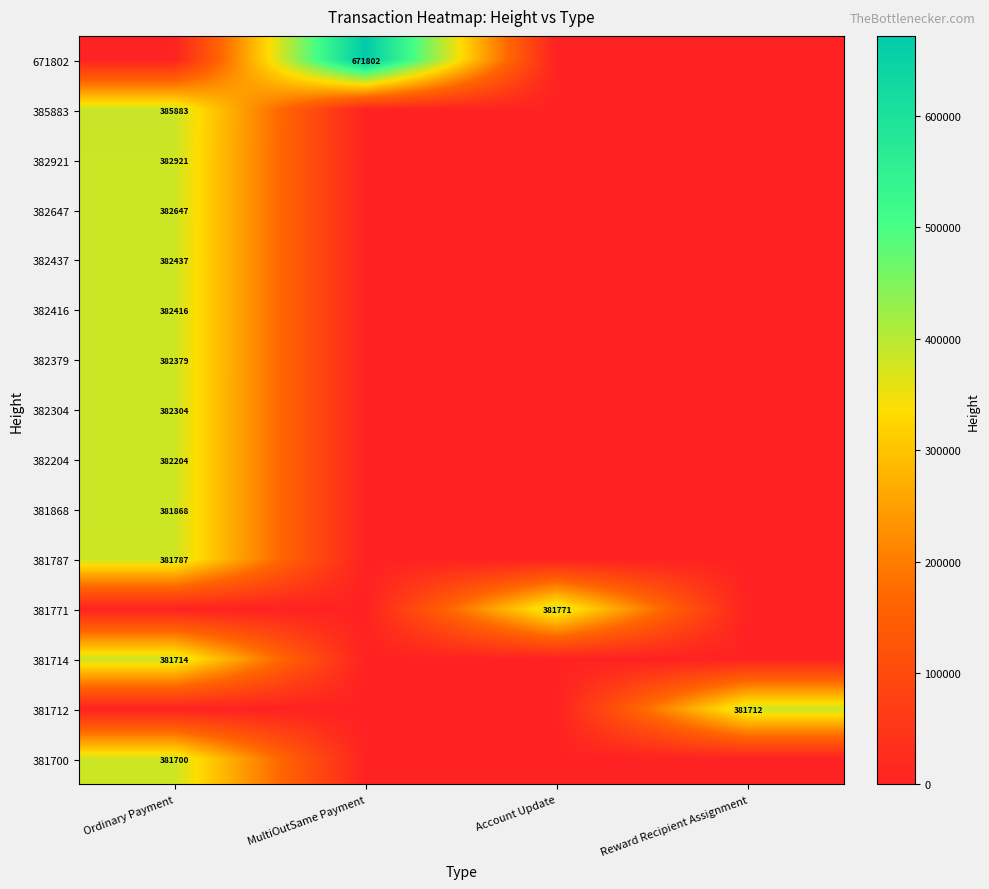

Is the value of 382379 at Ordinary Payment greater than the value of 382647 at Ordinary Payment?

No